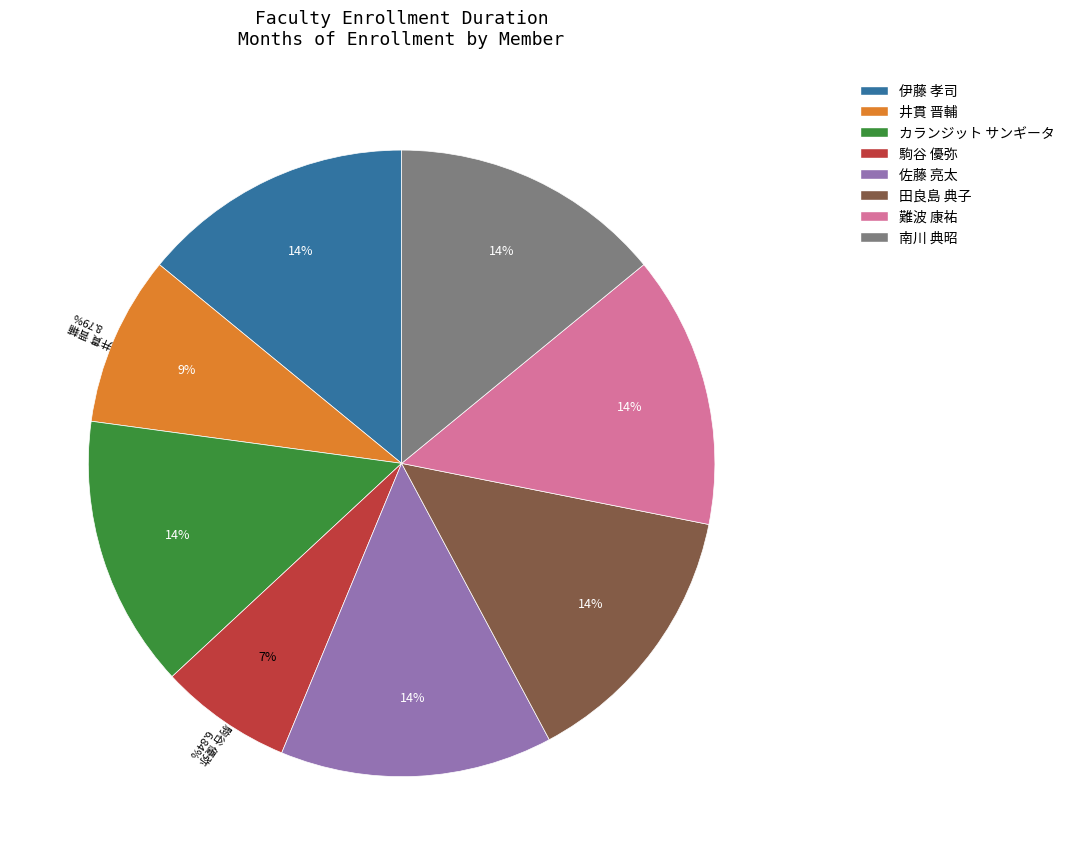

How much of the chart is everything except 難波 康祐?

85.9%